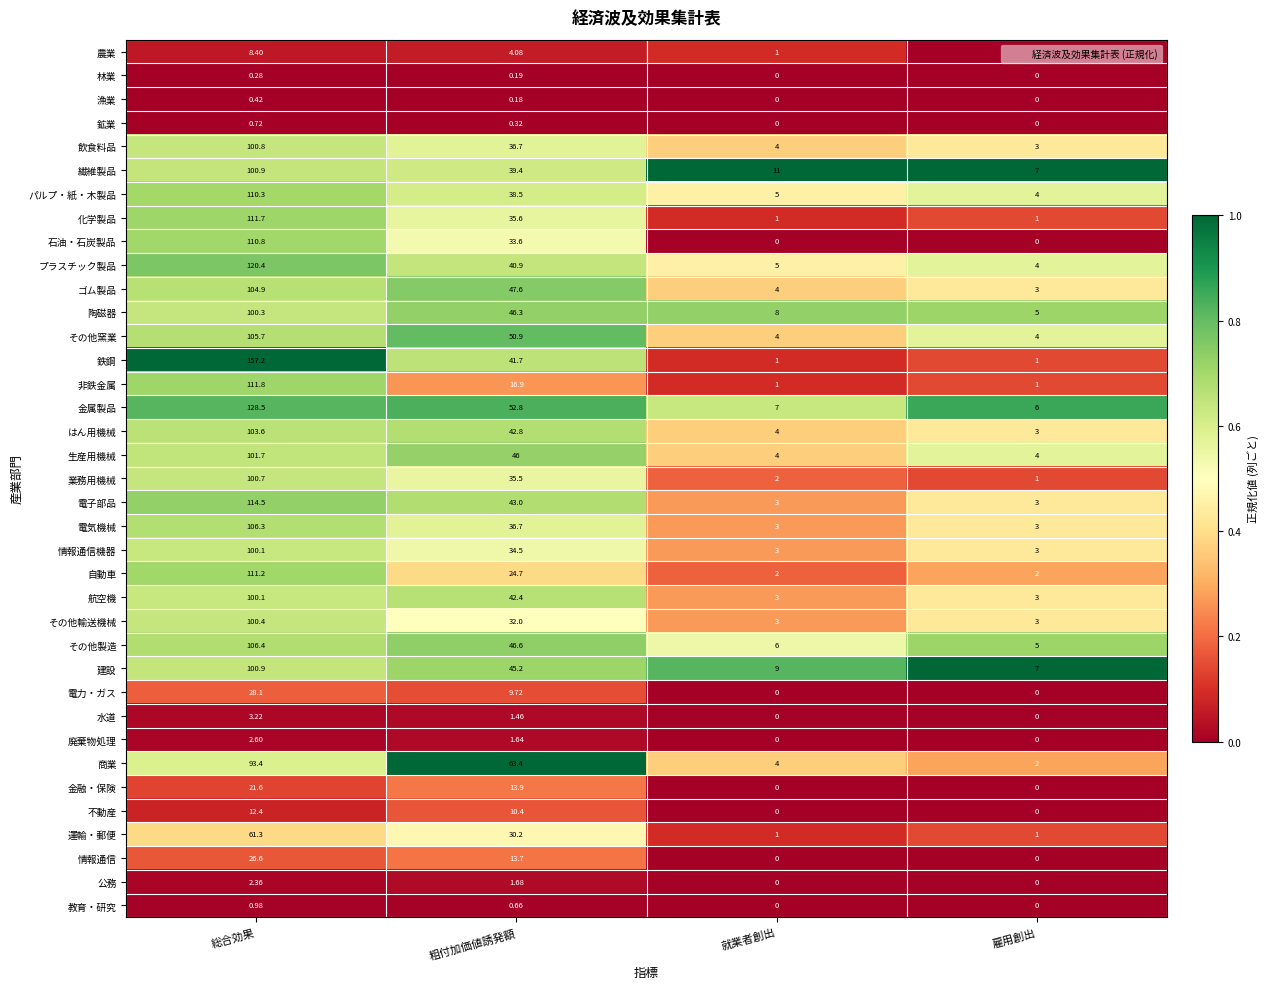

At which category is the sum across all series the highest?

総合効果